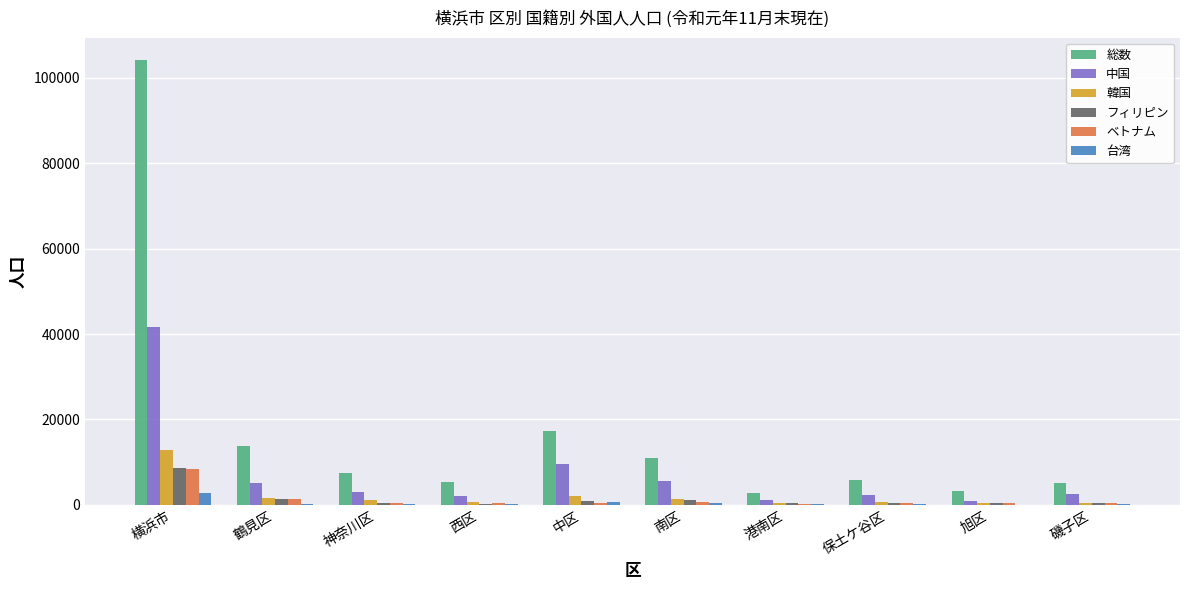

At which category is the sum across all series the highest?

横浜市